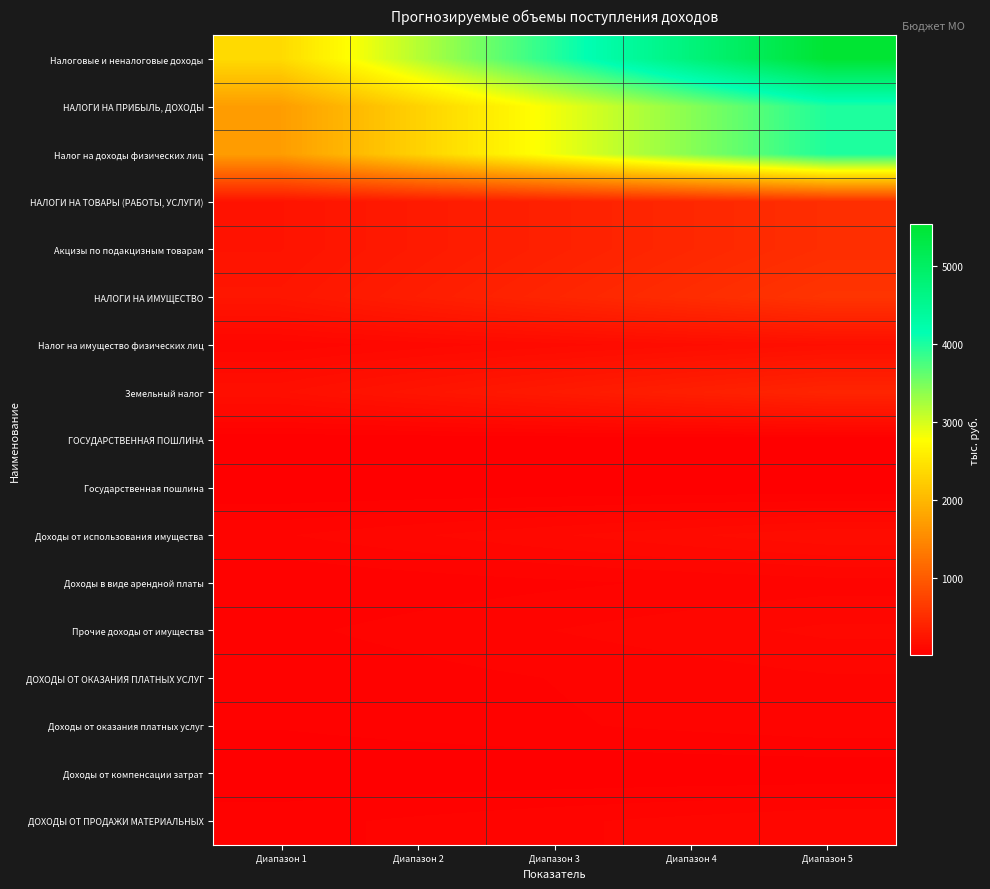

At which category is the sum across all series the highest?

Диапазон 5